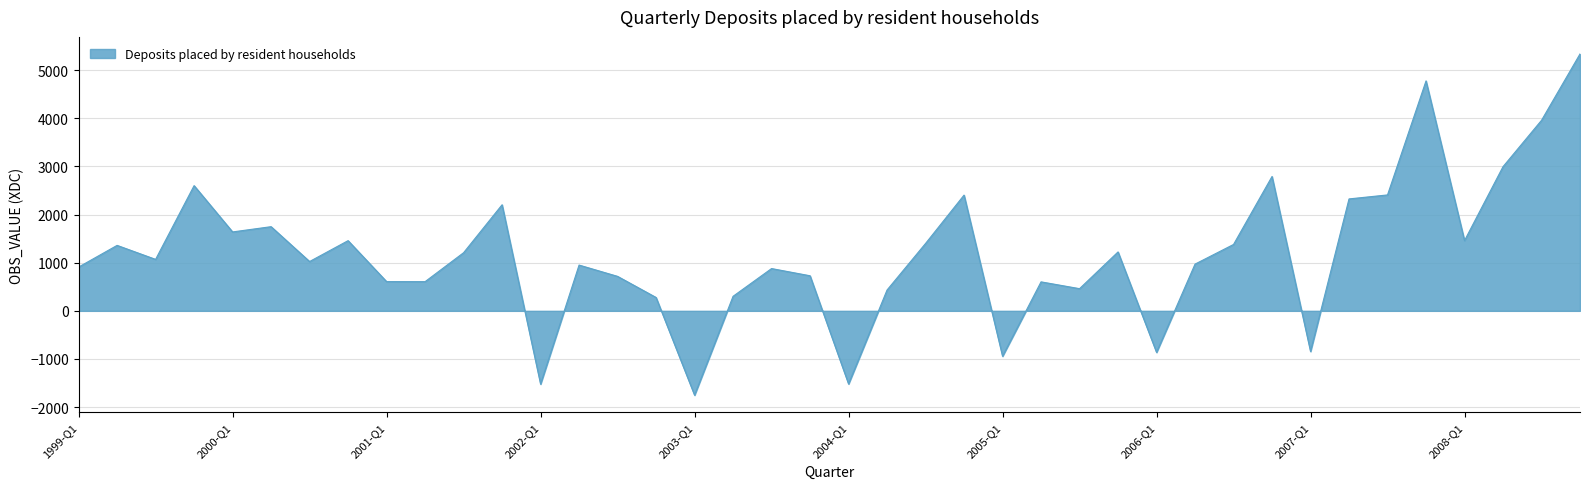

What is the average value?

1193.9